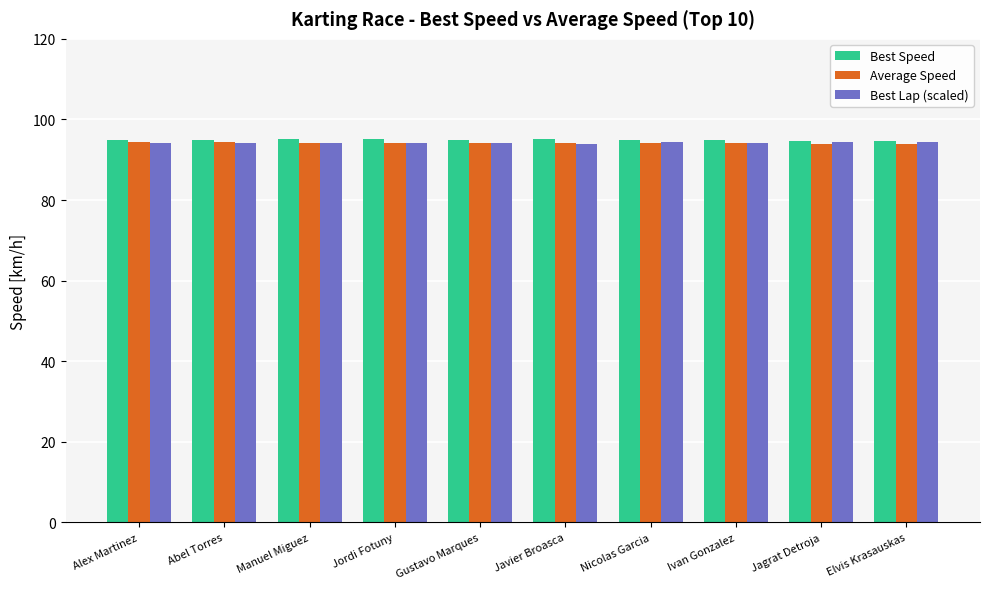

What is the difference between the Average Speed values at Alex Martinez and Manuel Miguez?

0.2